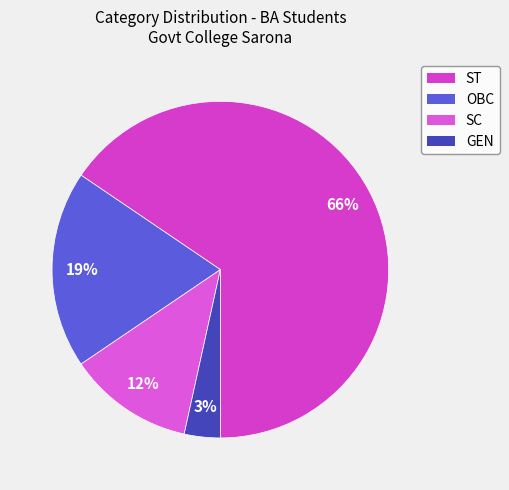

Between SC and OBC, which is larger?

OBC